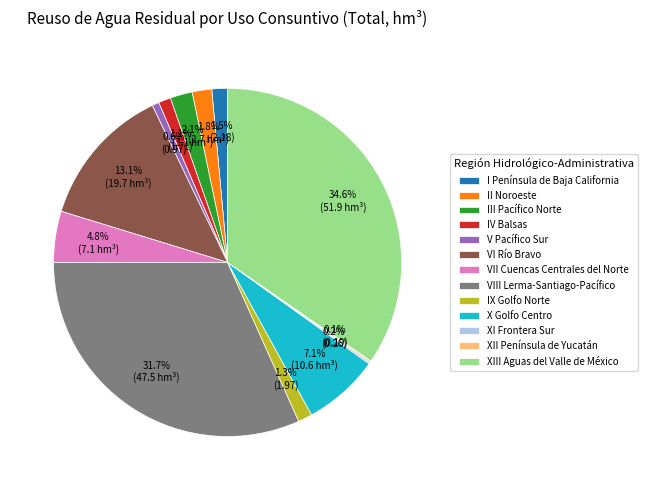

Is it true that XIII Aguas del Valle de México is 35% of the pie?

True